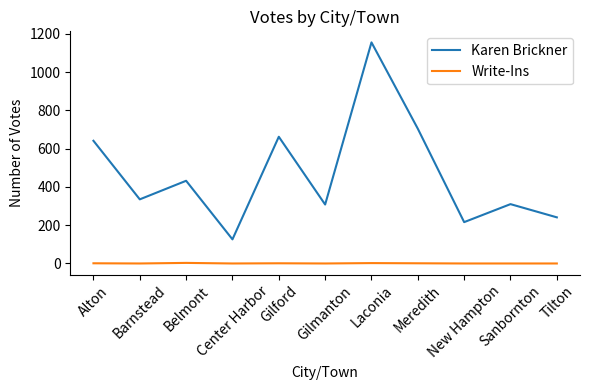

What is the difference between the Write-Ins values at Sanbornton and Alton?

1